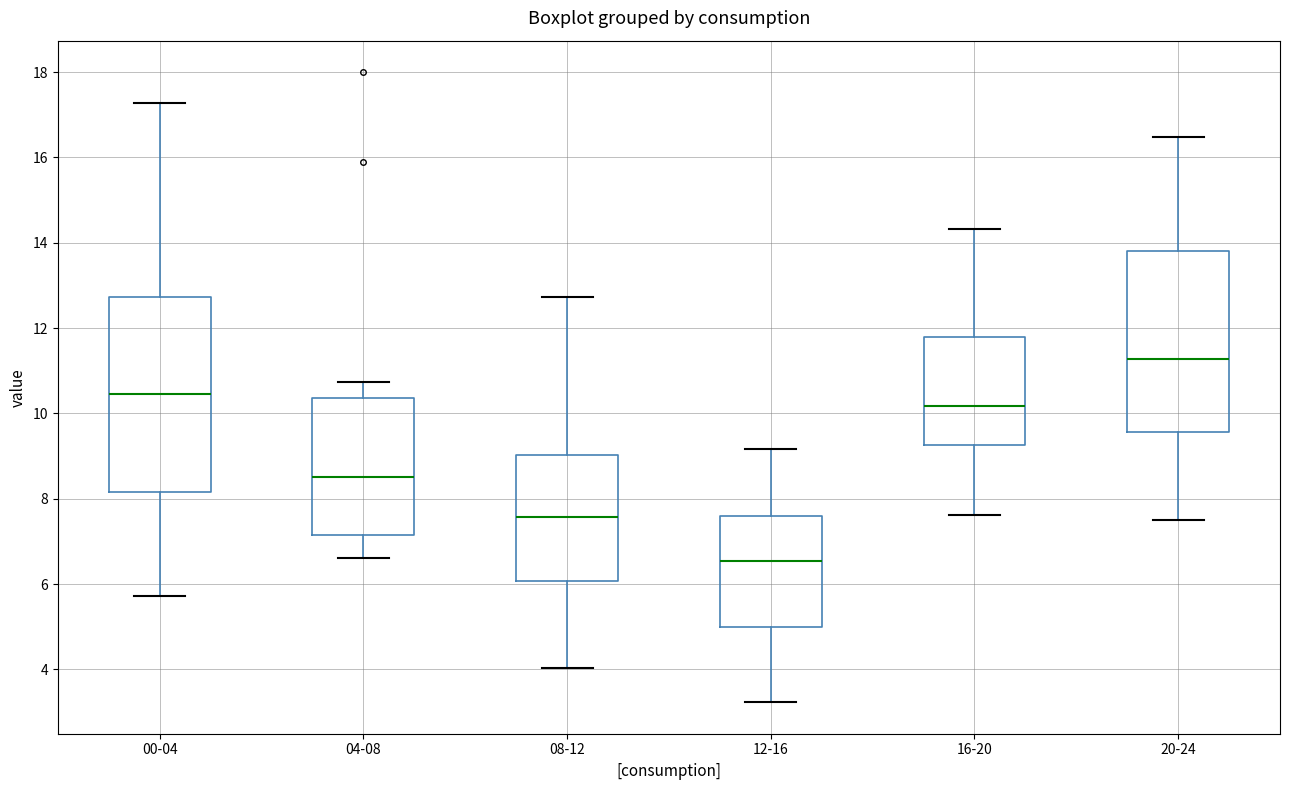

Where is the upper edge of the box for 08-12 on the y-axis? The values are not printed on the chart, so give them approximately, as read against the axis.

9.0